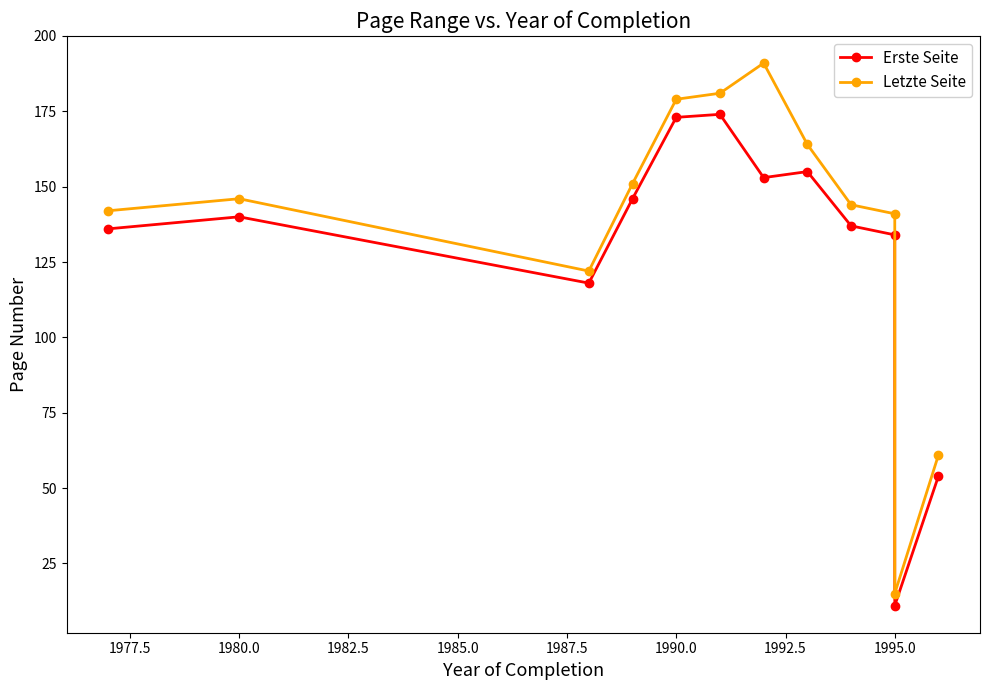

List the series in order of their overall mean, lowest first.

Erste Seite, Letzte Seite